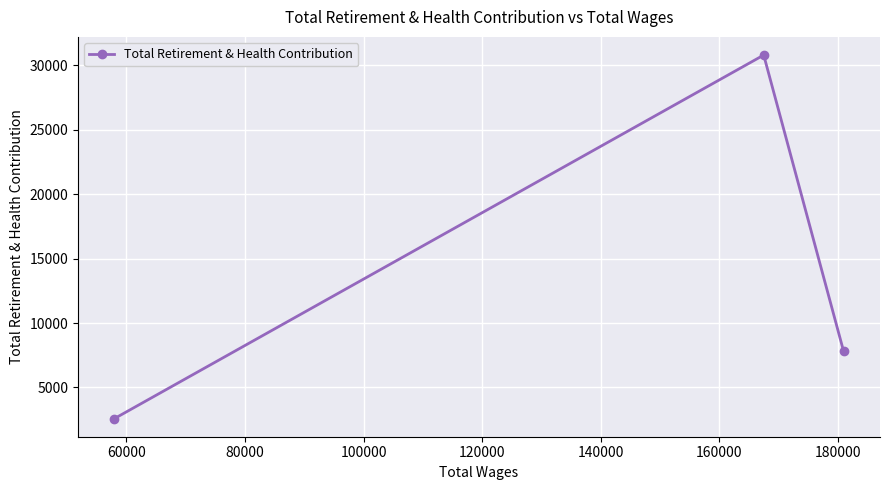

What is the maximum value shown in the chart?

30806